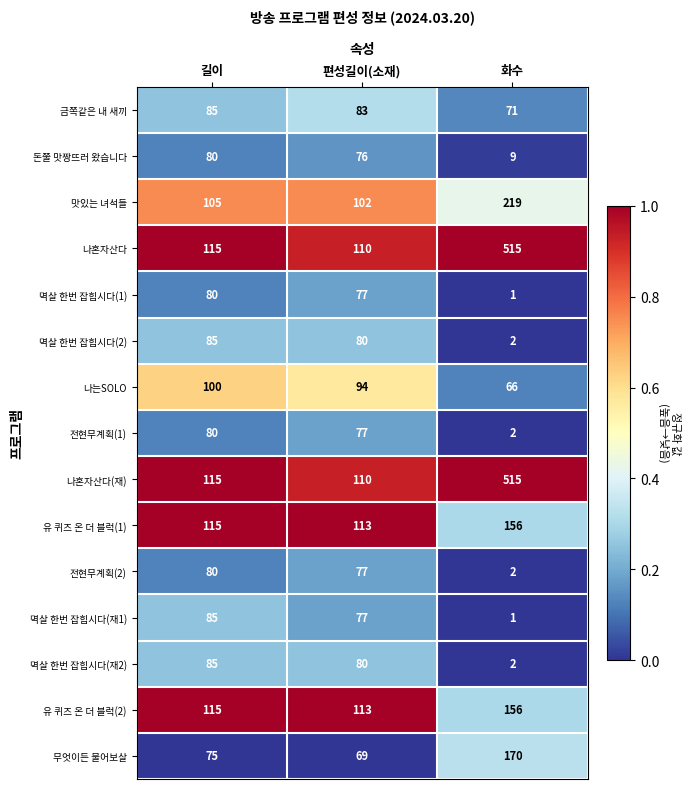

What is the difference between the second highest and minimum values in the 멱살 한번 잡힙시다(재2) series?

78